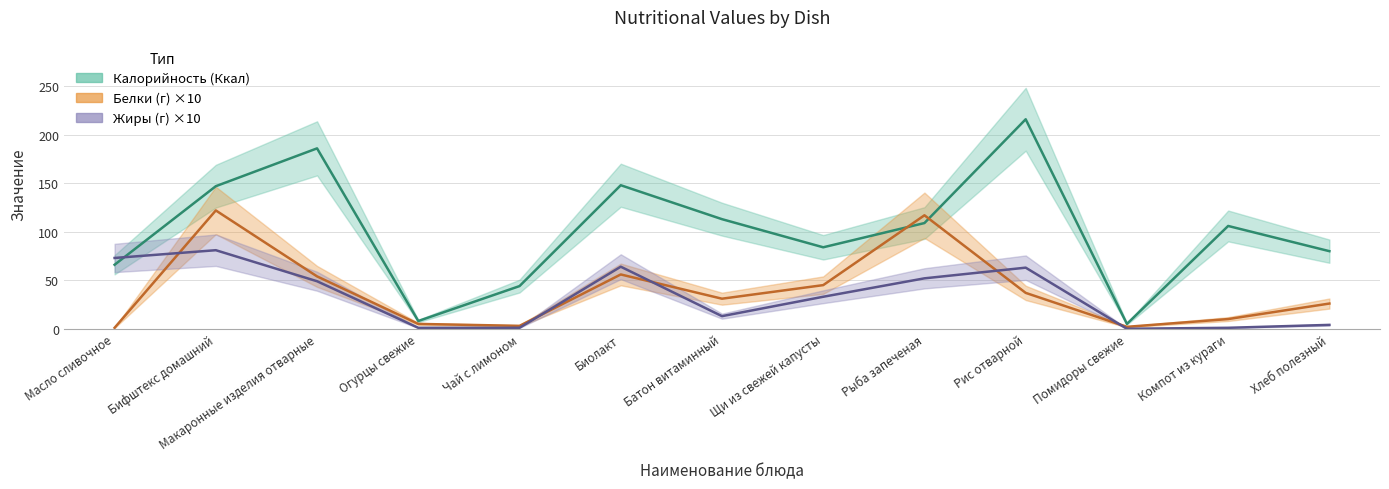

The Жиры (г) series shows 13 at Батон витаминный. True or false?

True